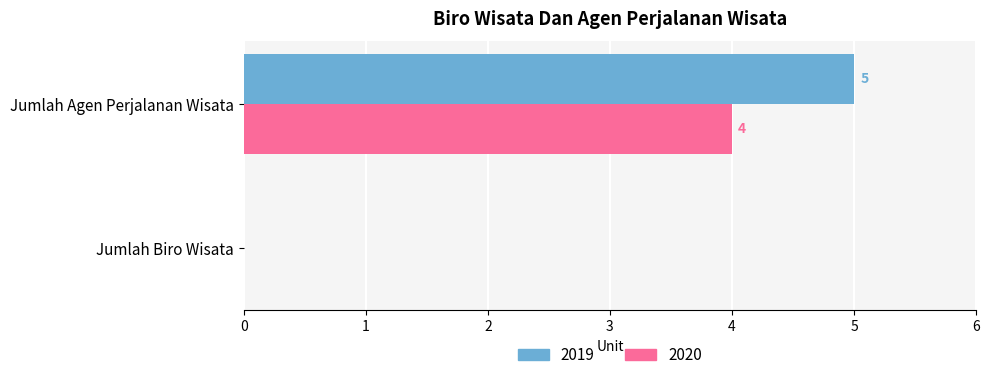

At which category is the sum across all series the highest?

Jumlah Agen Perjalanan Wisata